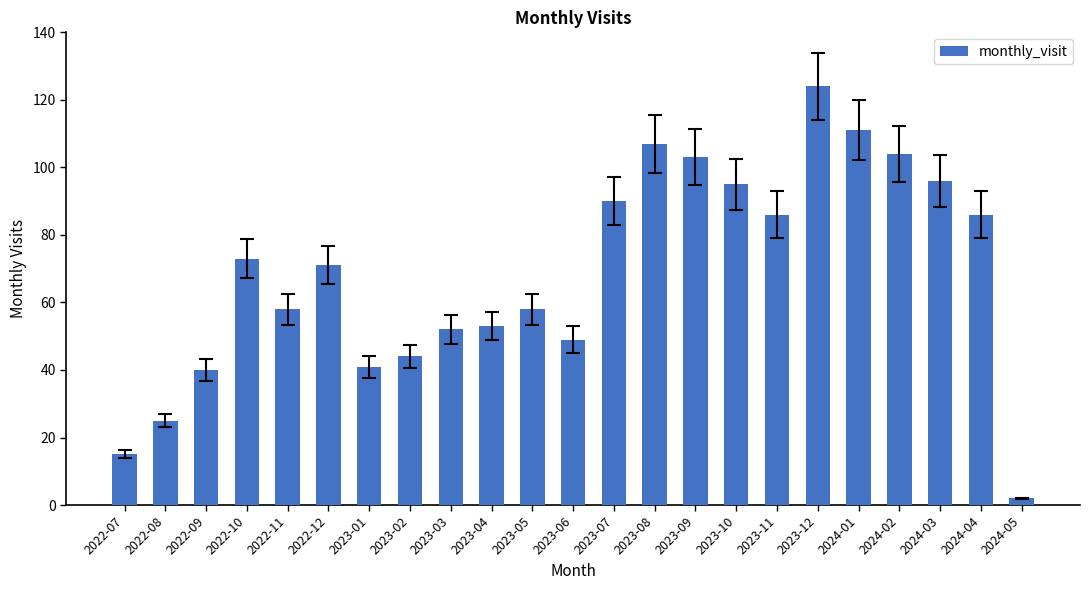

Approximately how many times larger is the value at 2023-04 compared to 2022-09?

1.3